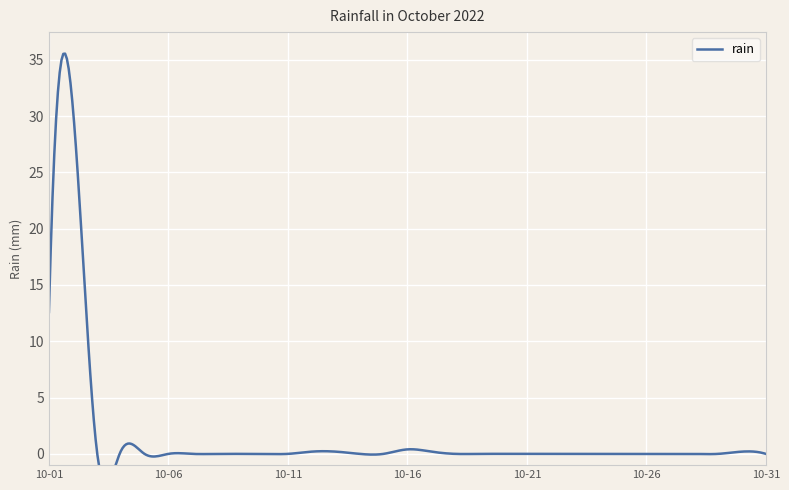

What is the difference between the maximum and second lowest values?

30.8